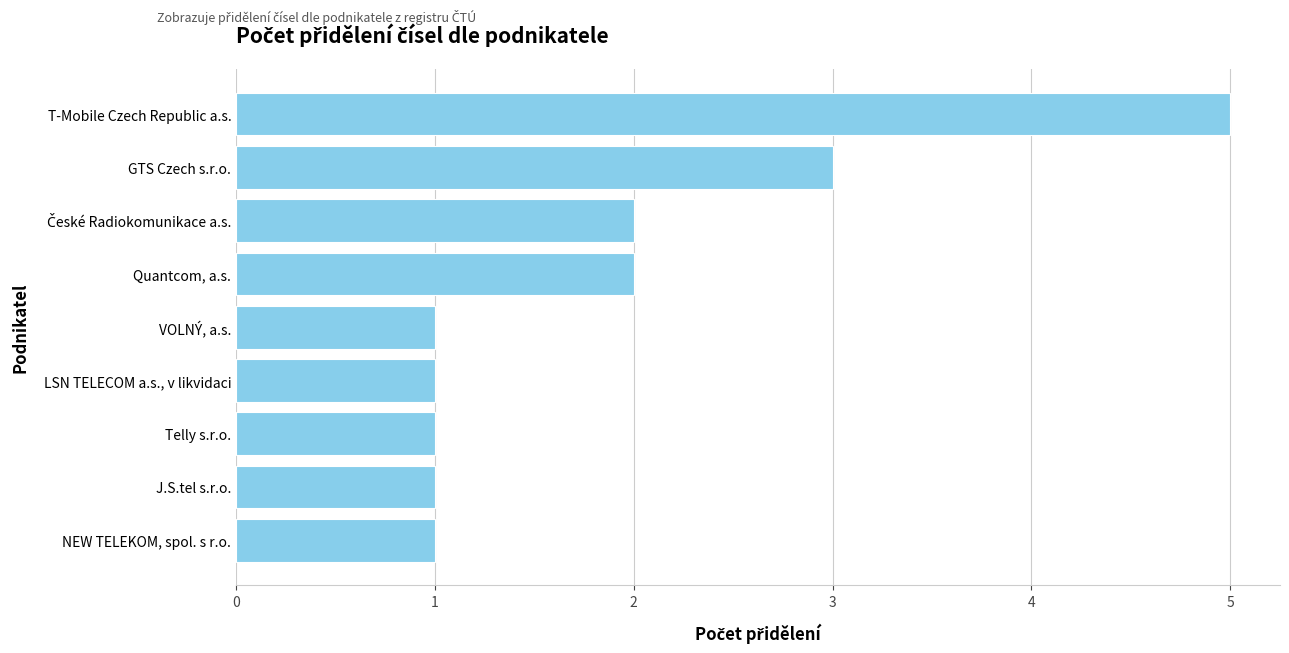

What is the maximum value shown in the chart?

5